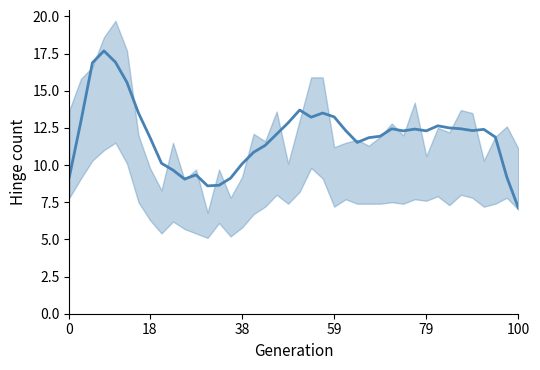

Does the chart have visible grid lines?

No